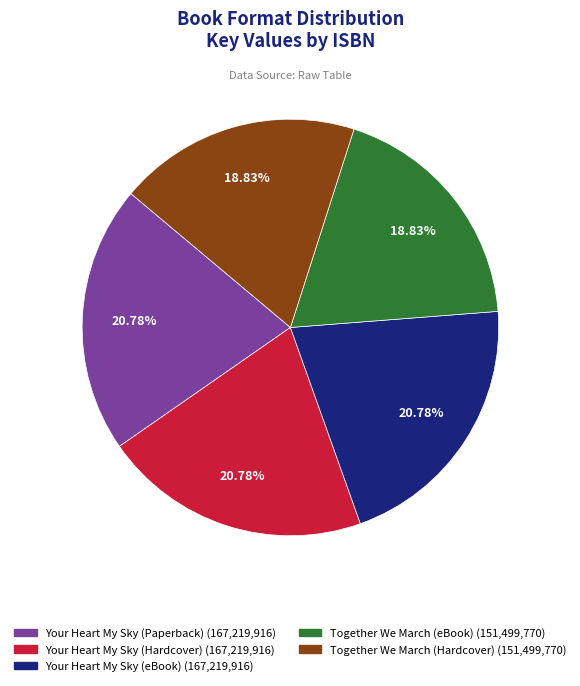

Does any single category account for the majority?

No